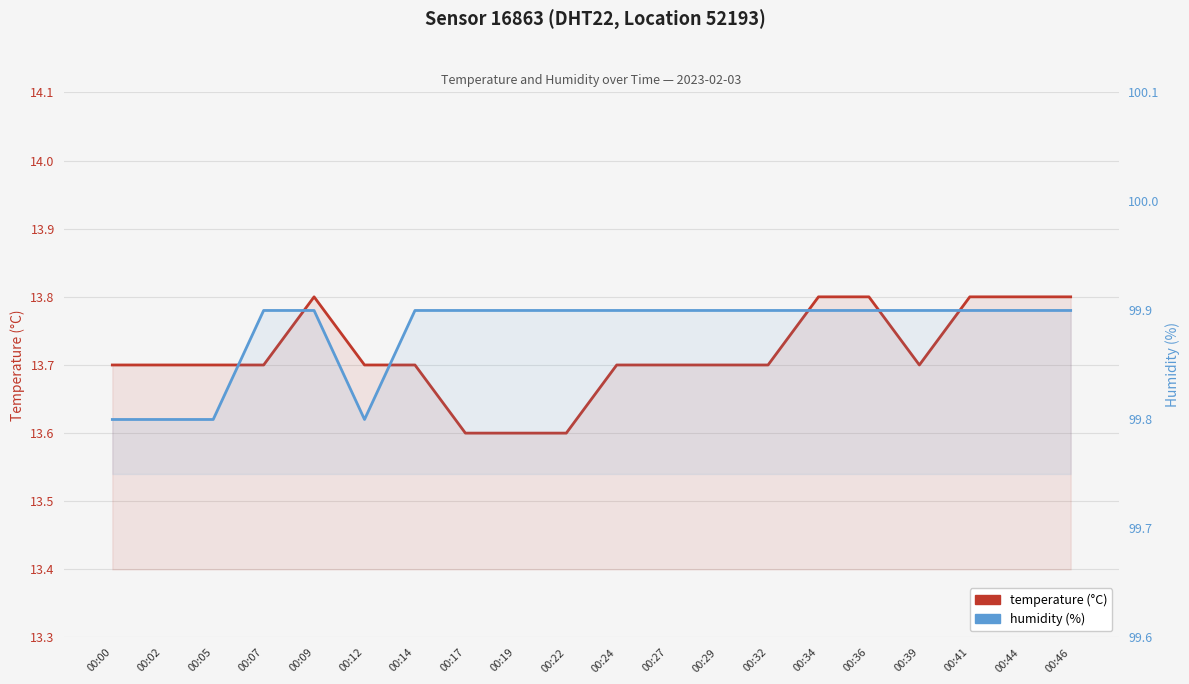

How many lines are shown in the chart?

2